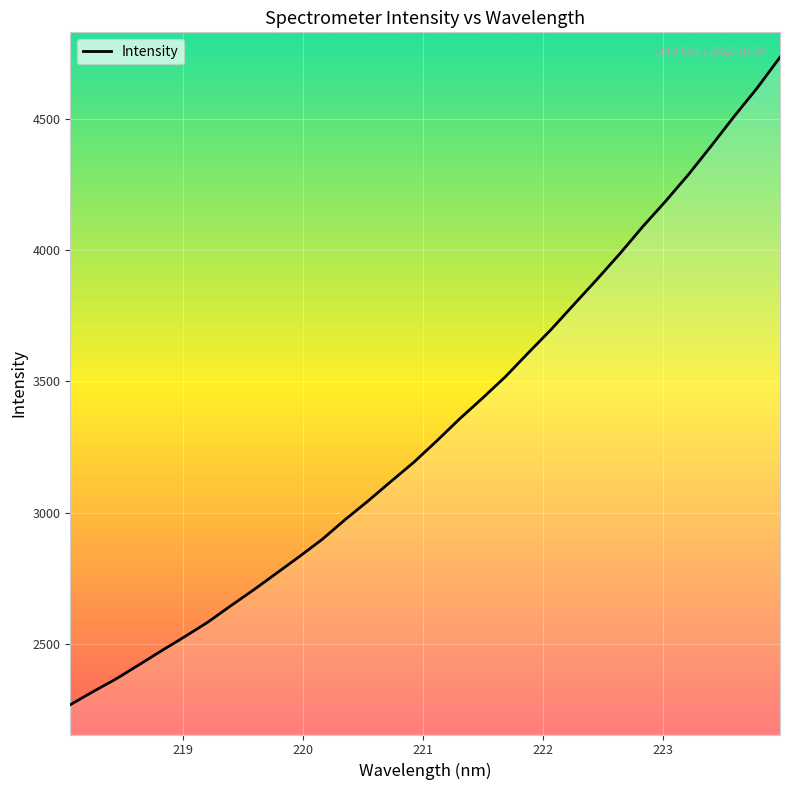

What is the minimum value shown in the chart?

2269.6